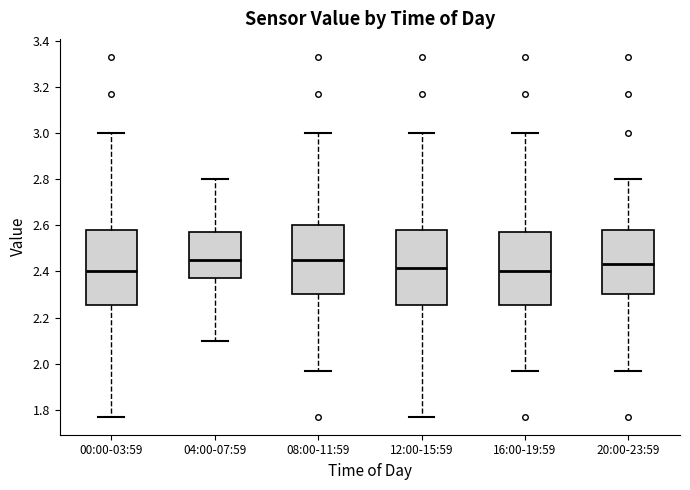

Reading left to right, read every box against the y-axis: the position of its median line, the range the box covers, and the ends of its whiskers. The values are not printed on the chart, so give them approximately, as read against the axis.

00:00-03:59: median 2.40, box 2.26 to 2.58, whiskers 1.78 to 3.00
04:00-07:59: median 2.46, box 2.38 to 2.58, whiskers 2.10 to 2.80
08:00-11:59: median 2.46, box 2.30 to 2.60, whiskers 1.98 to 3.00
12:00-15:59: median 2.42, box 2.26 to 2.58, whiskers 1.78 to 3.00
16:00-19:59: median 2.40, box 2.26 to 2.58, whiskers 1.98 to 3.00
20:00-23:59: median 2.44, box 2.30 to 2.58, whiskers 1.98 to 2.80